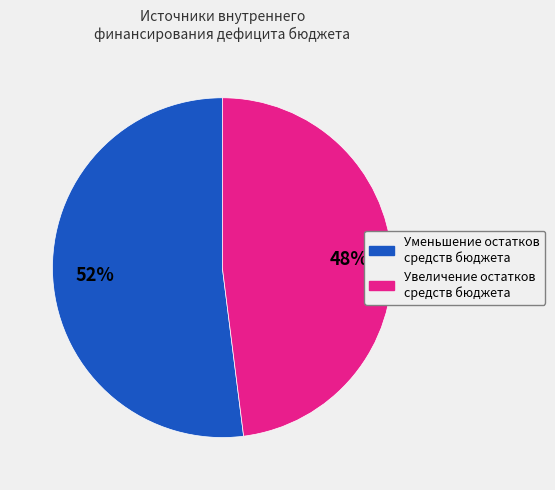

To the nearest percent, what is the difference between the largest and smallest slice percentages?

4%